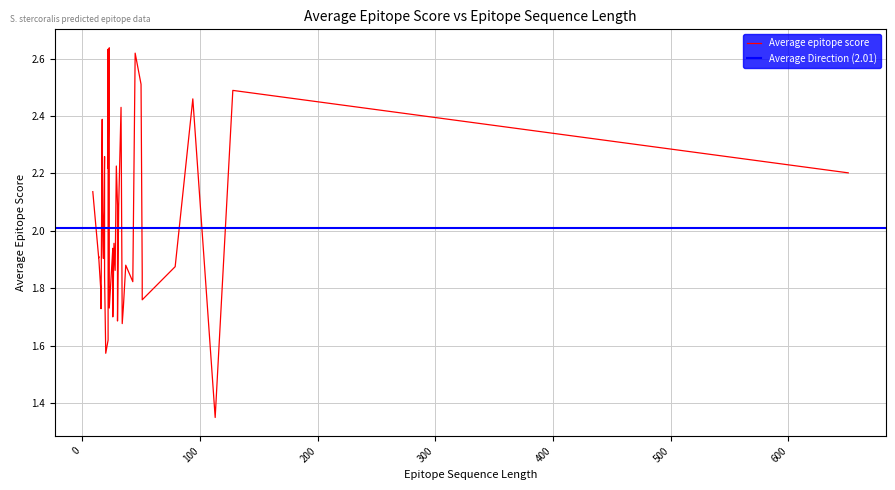

What is the sum of all values?

80.4